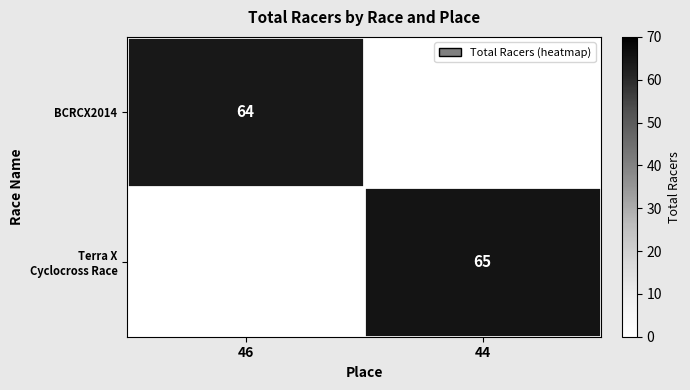

Is it true that BCRCX2014 equals 64 at 46?

True